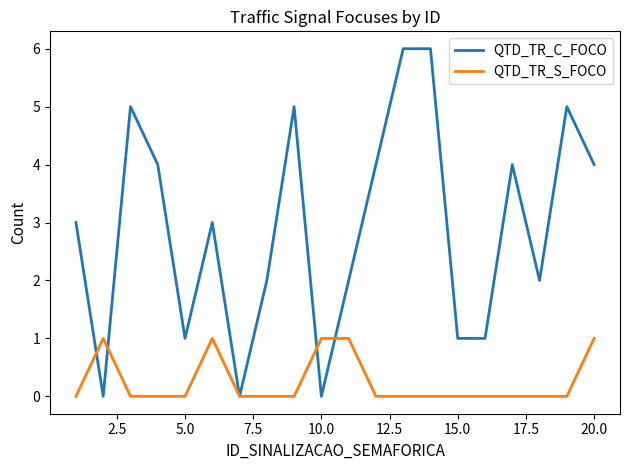

Which series has the widest spread of values?

QTD_TR_C_FOCO